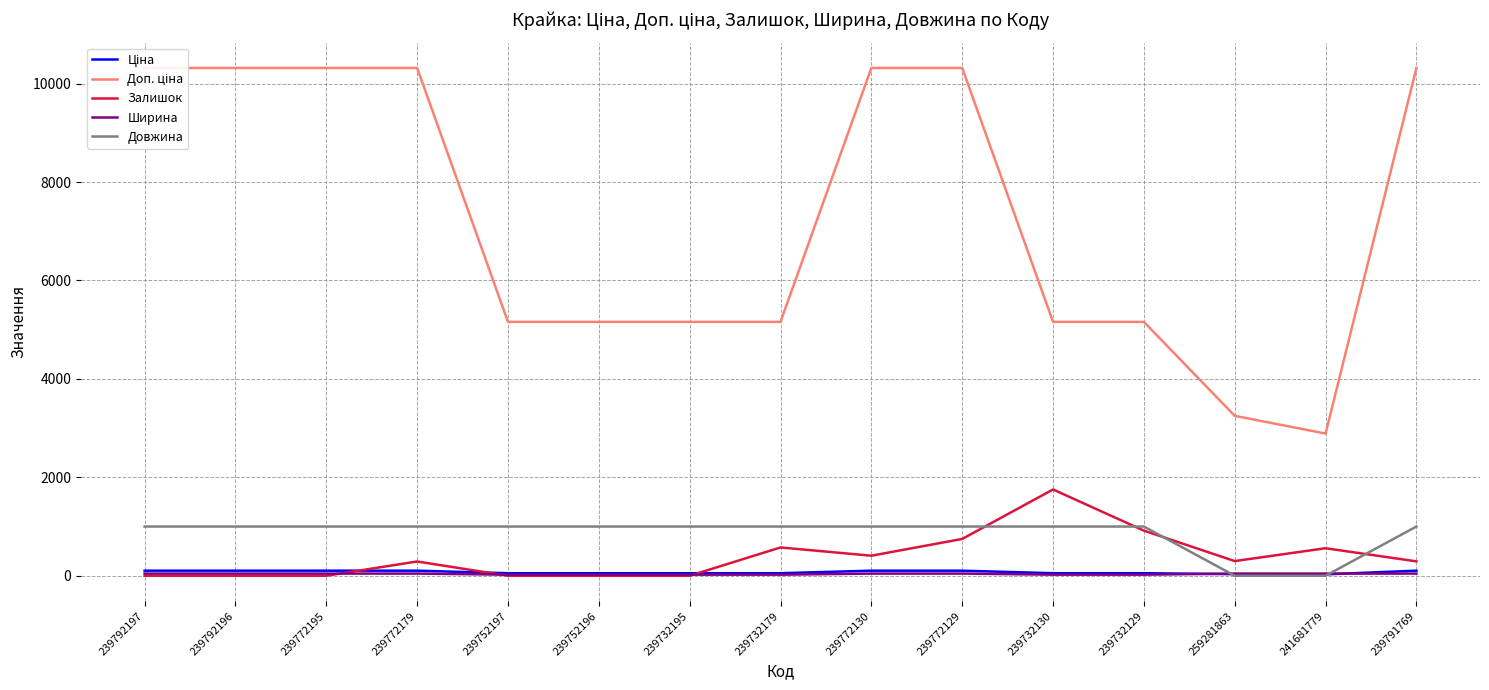

True or false: Доп. ціна and Залишок cross at least once.

False